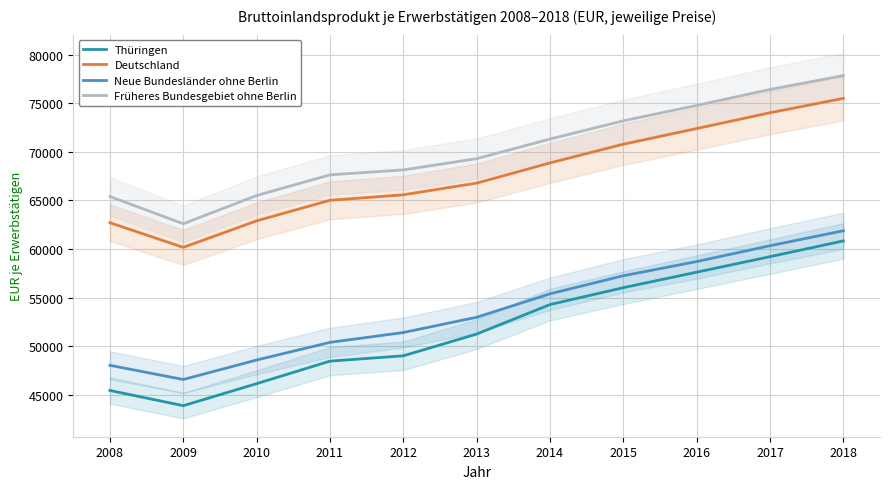

What are all the series names shown in the legend?

Thüringen, Deutschland, Neue Bundesländer ohne Berlin, Früheres Bundesgebiet ohne Berlin